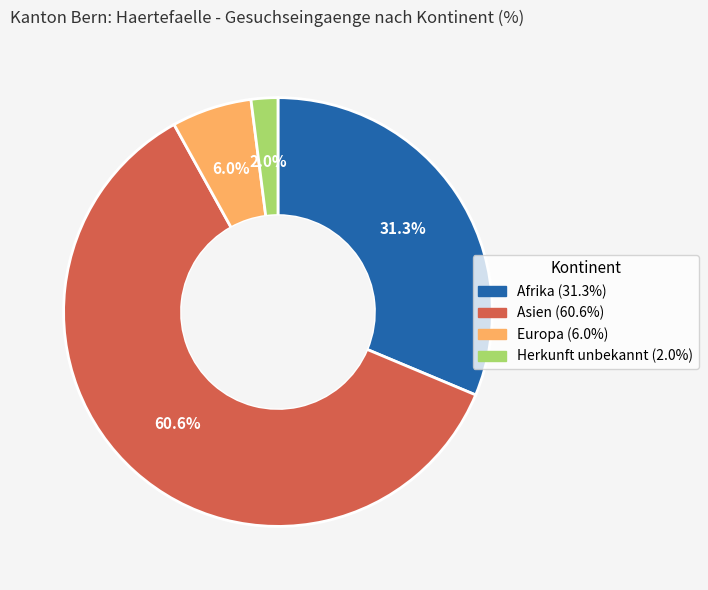

How much of the chart is everything except Afrika?

68.7%